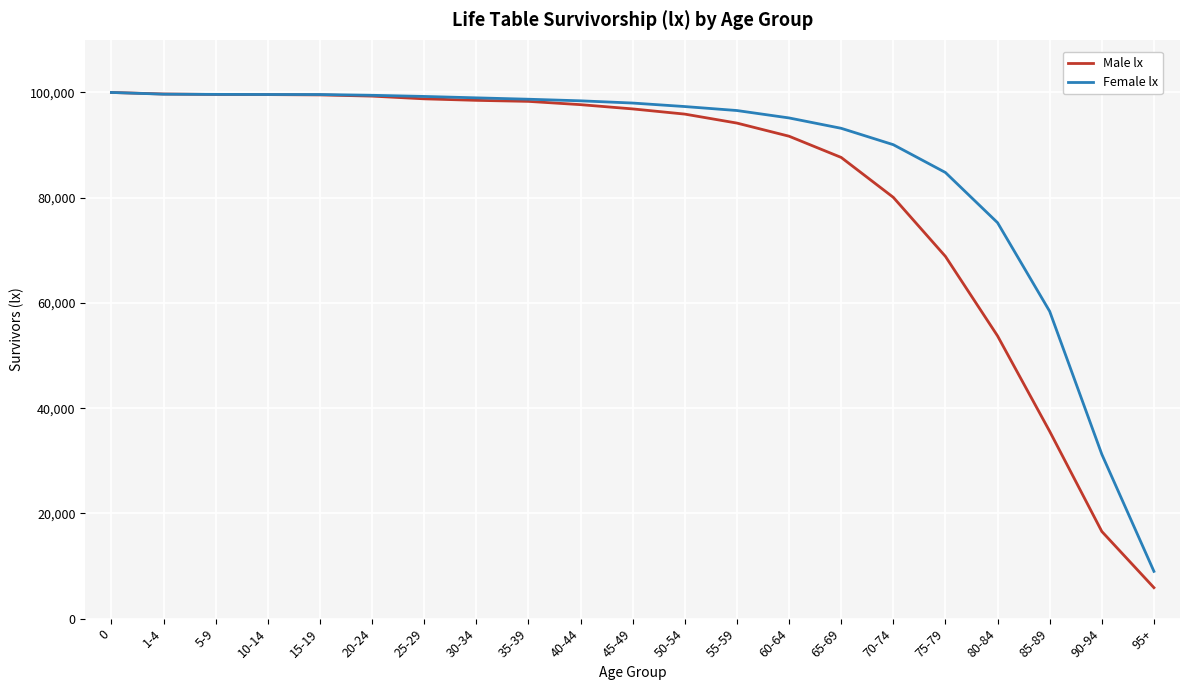

Is it true that Female lx equals 98411 at 40-44?

True